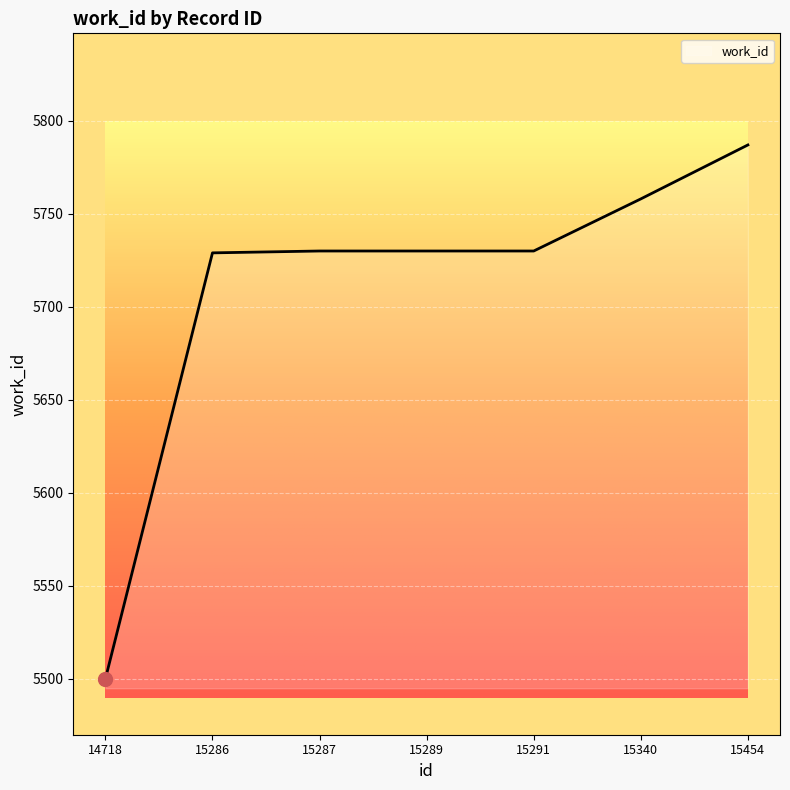

Read the value at 15286, to the nearest 5.

5730